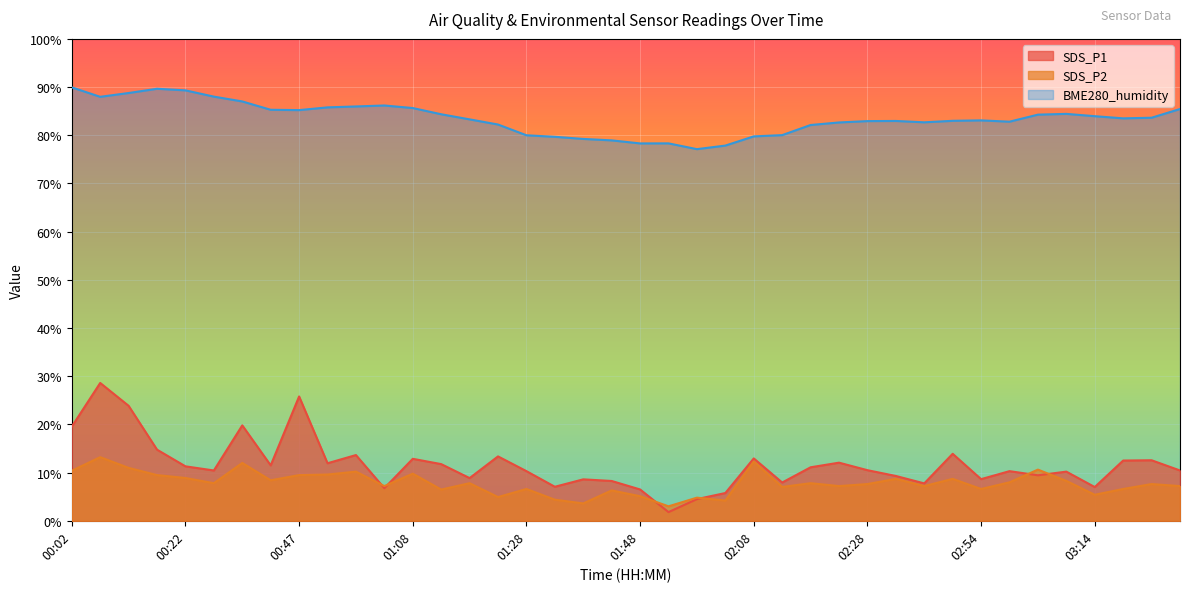

What value does the SDS_P1 series have at 02:03?

5.8